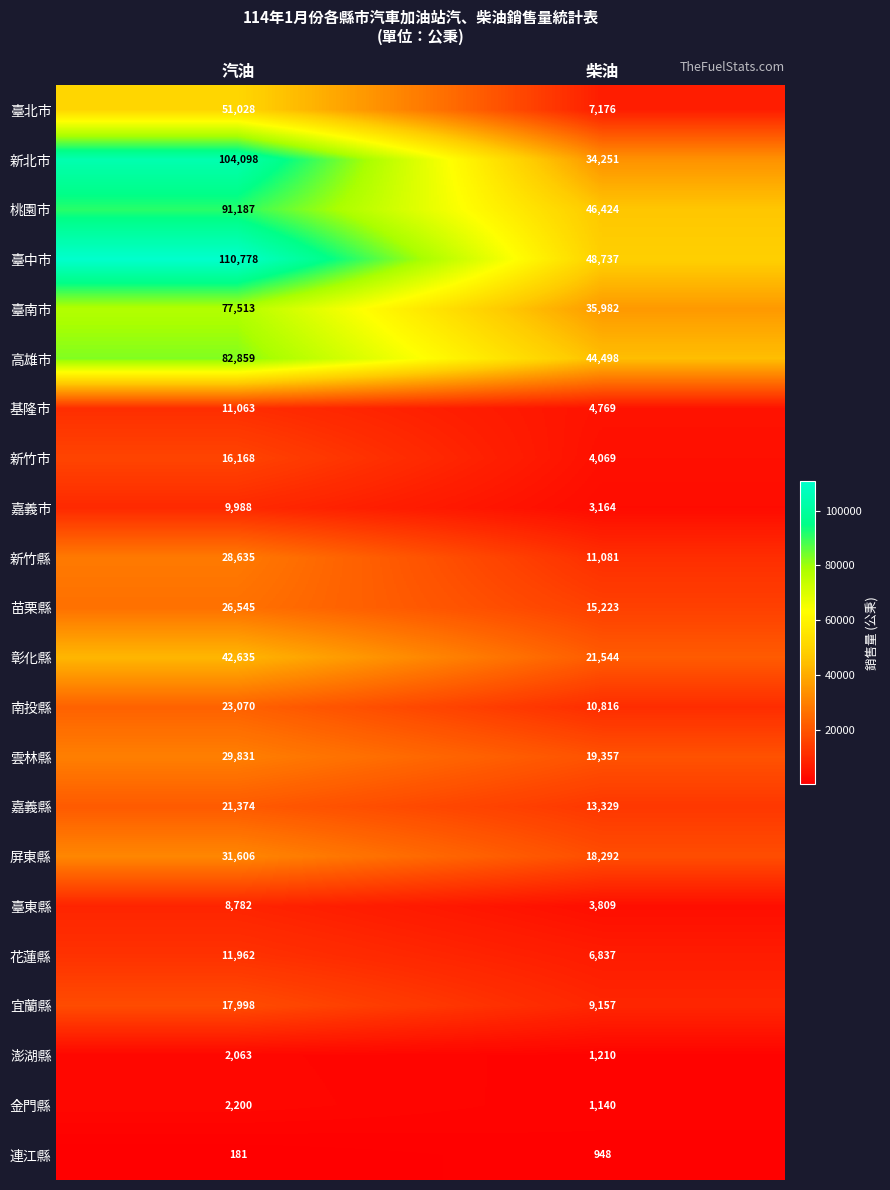

Read the 桃園市 value at 柴油.

46424